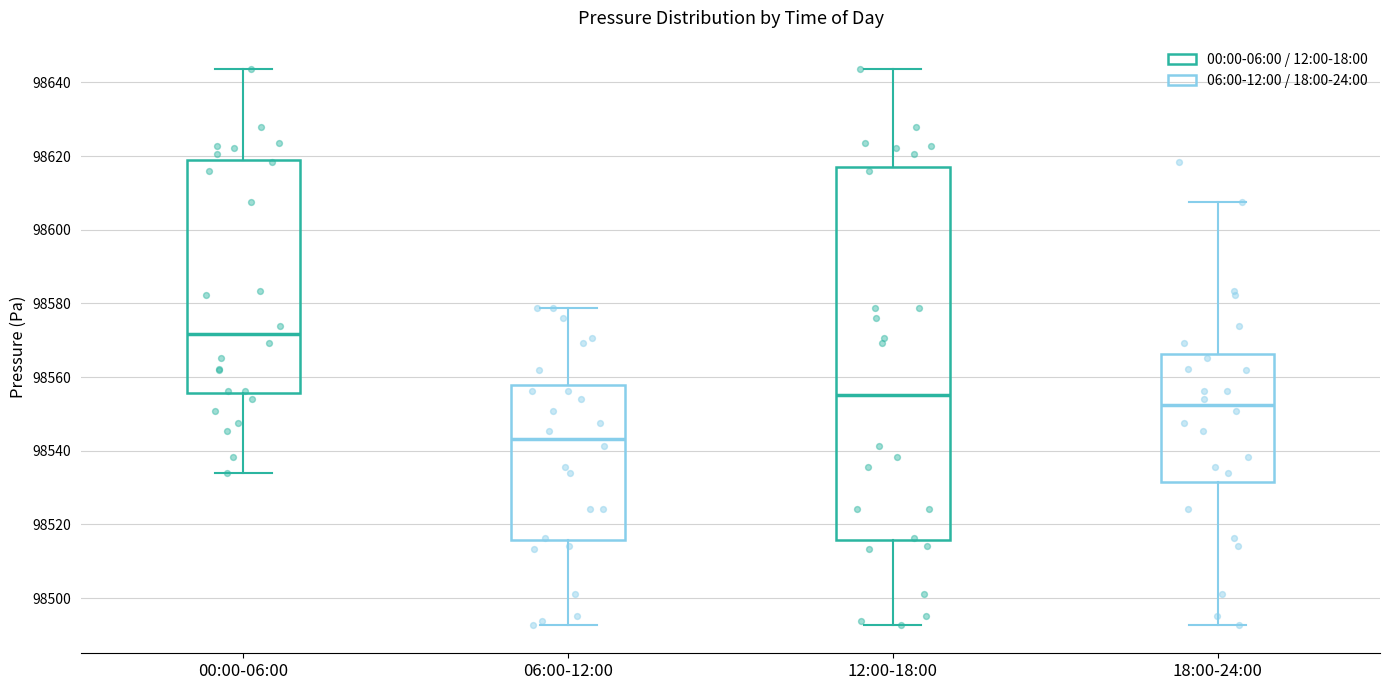

Which box is the tallest, from its lower edge to its upper edge?

12:00-18:00